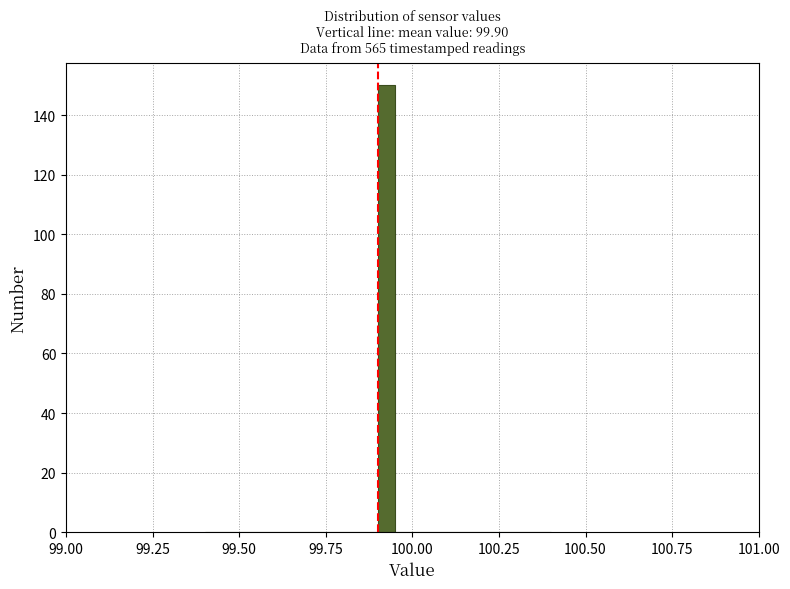

Read against the x-axis, roughly where is the centre of the tallest bar?

99.95